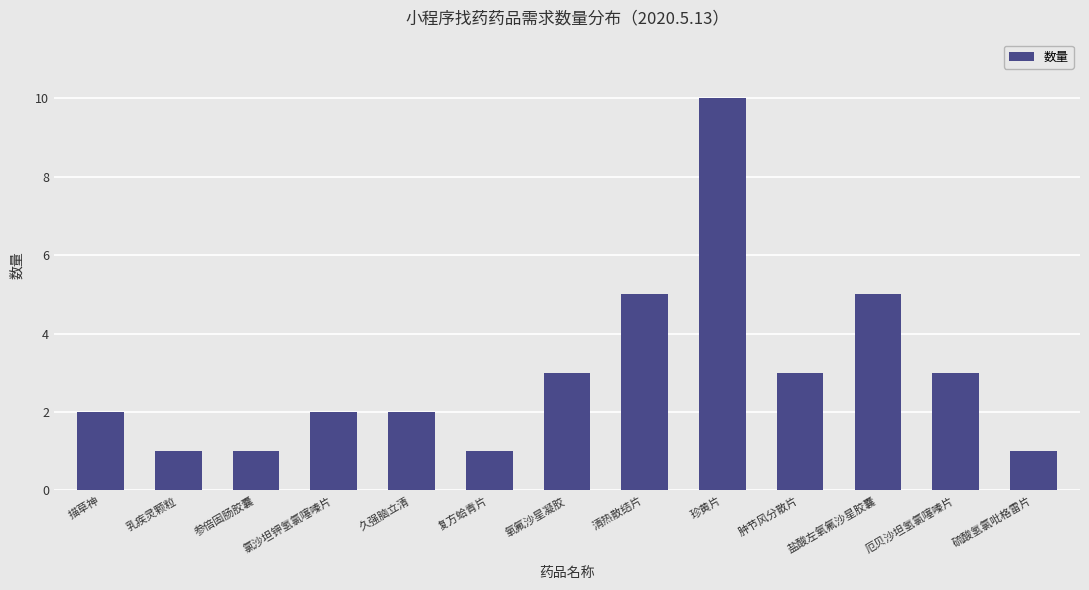

The value at 氧氟沙星凝胶 is 5. True or false?

False